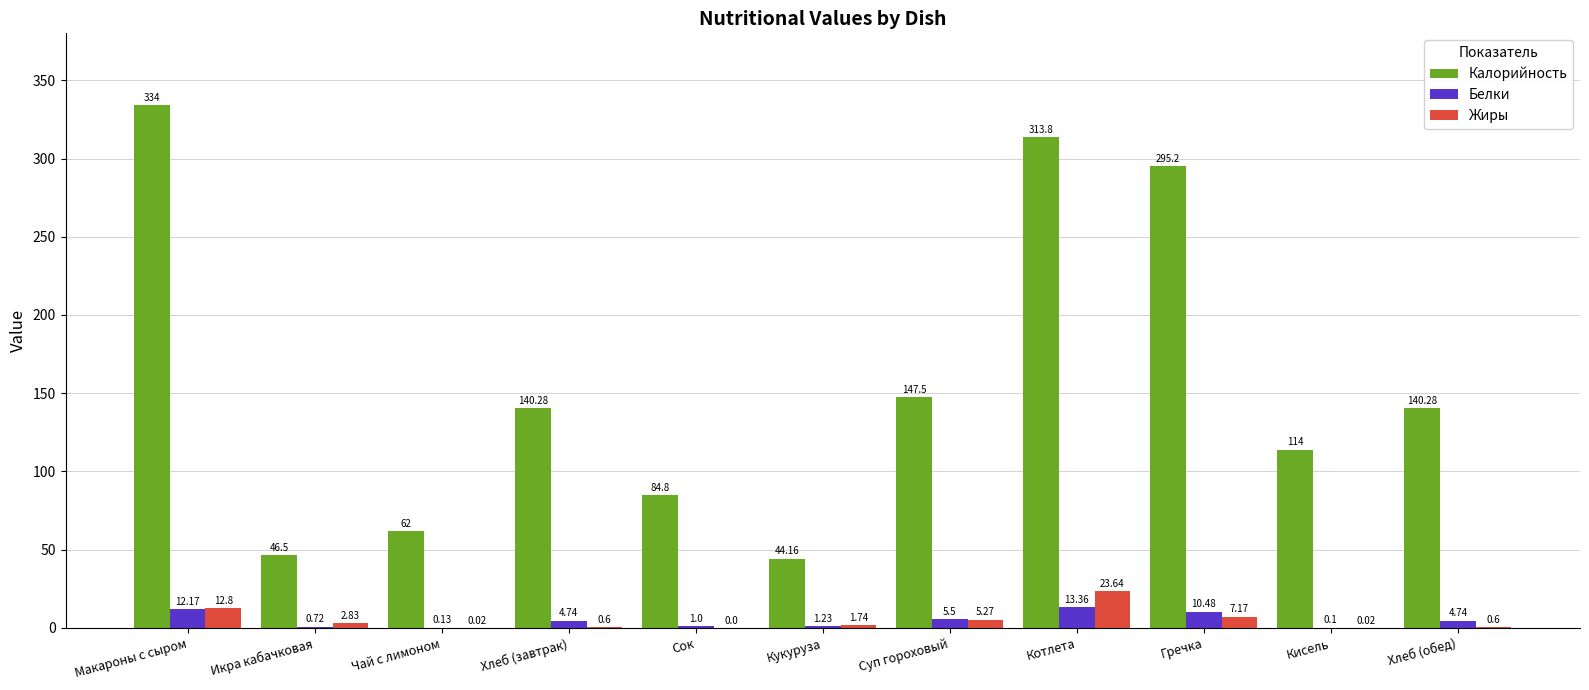

The value of Жиры at Гречка is 7.2. True or false?

True